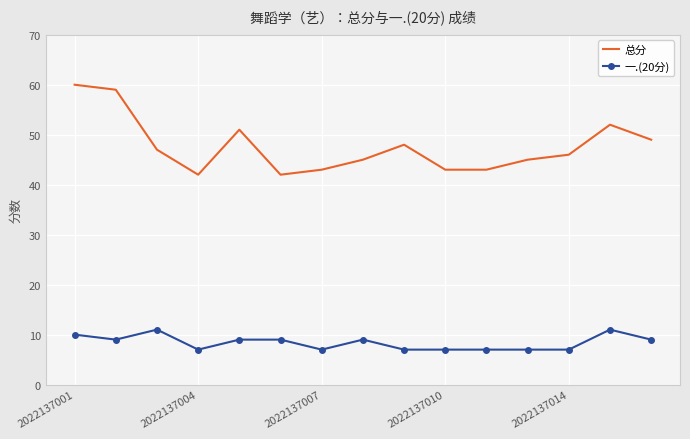

True or false: 一.(20分) and 总分 intersect in this chart.

False